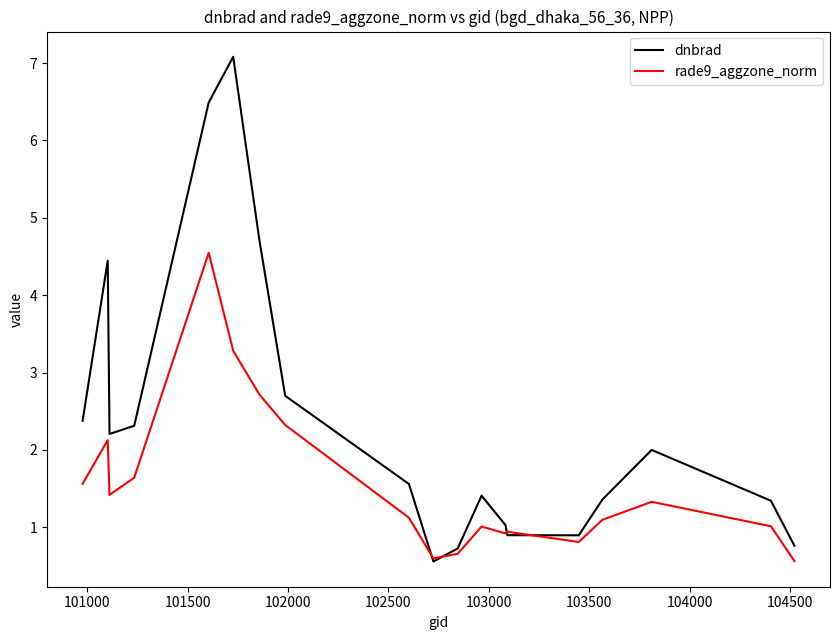

List the series in order of their overall mean, highest first.

dnbrad, rade9_aggzone_norm